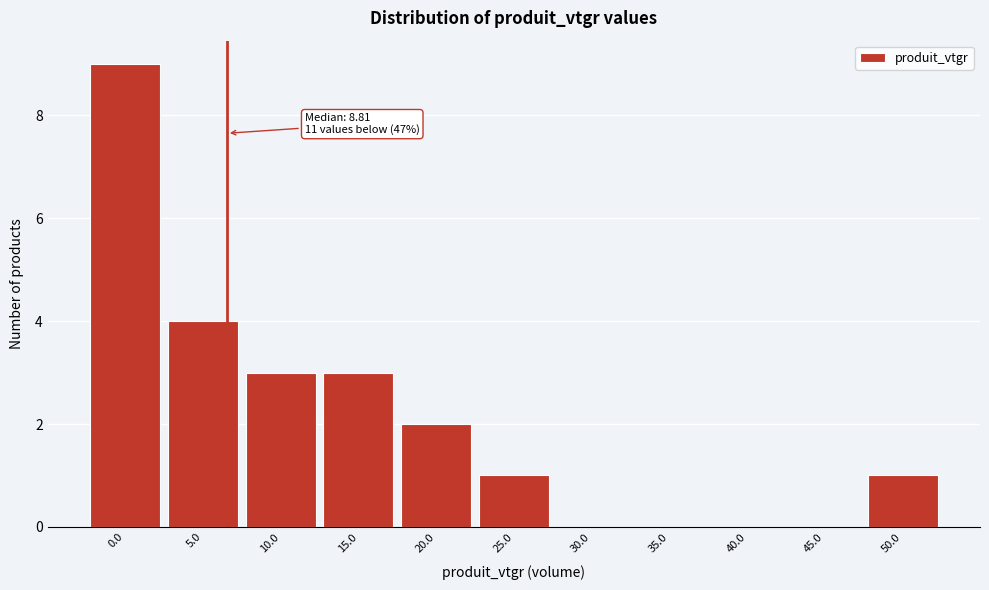

Reading left to right, transcribe all the data shown in this chart.

0.0=9	5.0=4	10.0=3	15.0=3	20.0=2	25.0=1	30.0=0	35.0=0	40.0=0	45.0=0	50.0=1